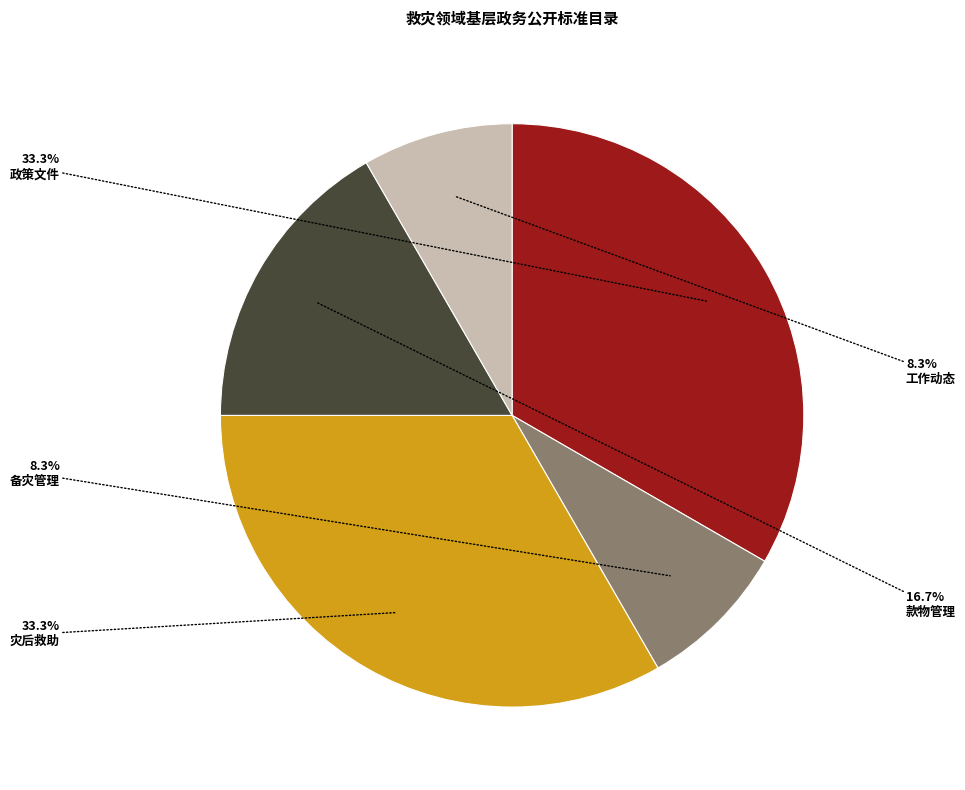

To the nearest percent, what is the difference between the largest and smallest slice percentages?

25%